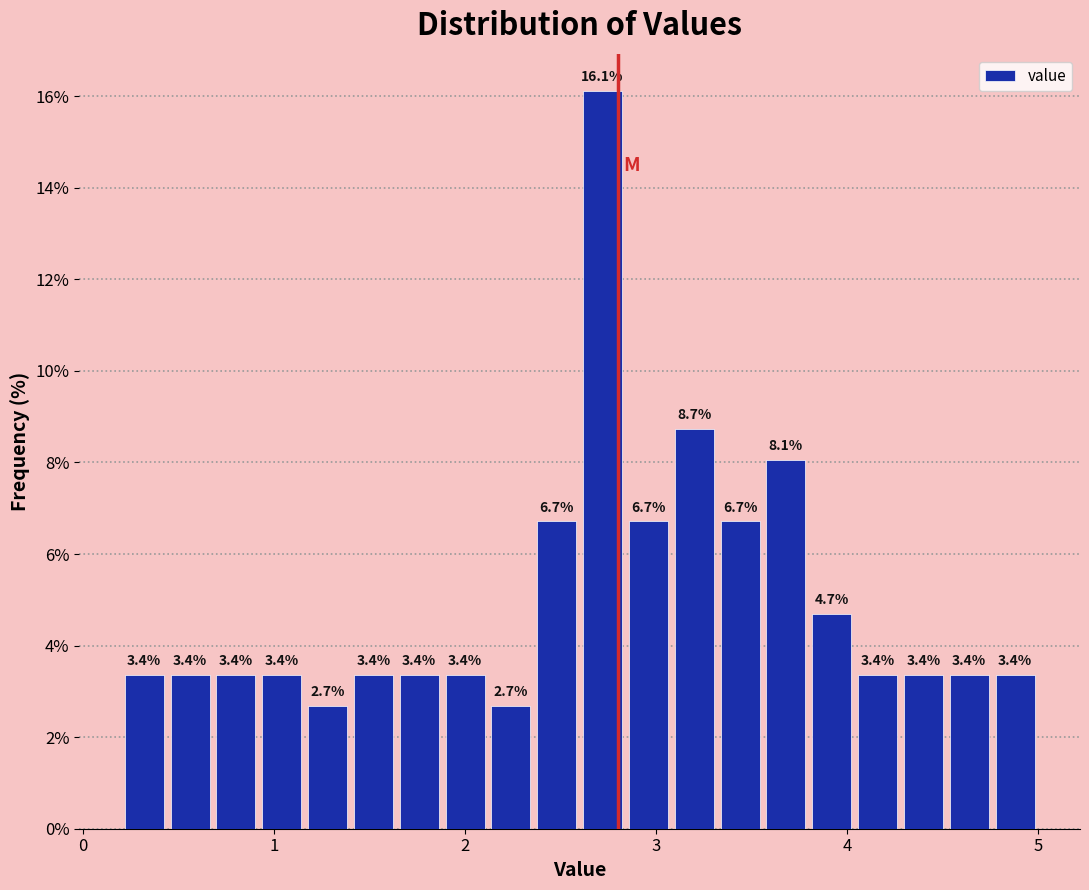

Read against the x-axis, roughly where is the centre of the tallest bar?

2.7